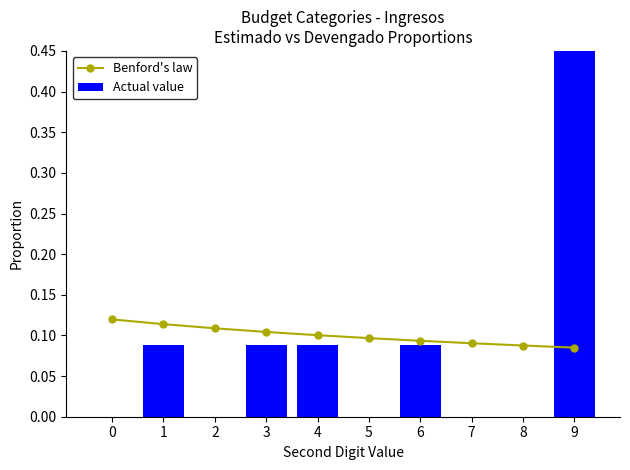

What is the average value of the Actual value series?

0.1